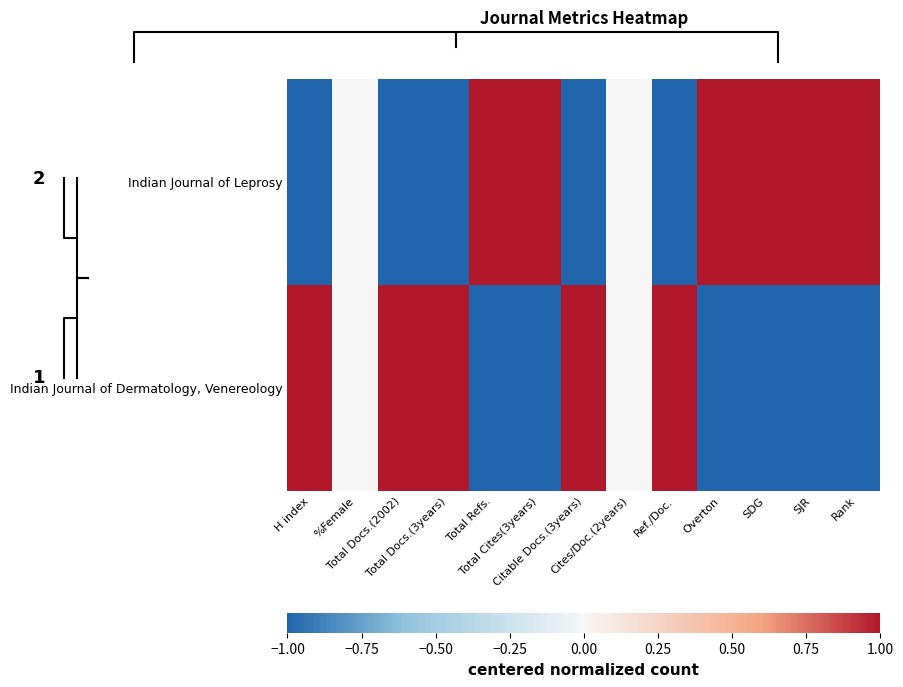

At which category does the chart reach its minimum across all series?

H index